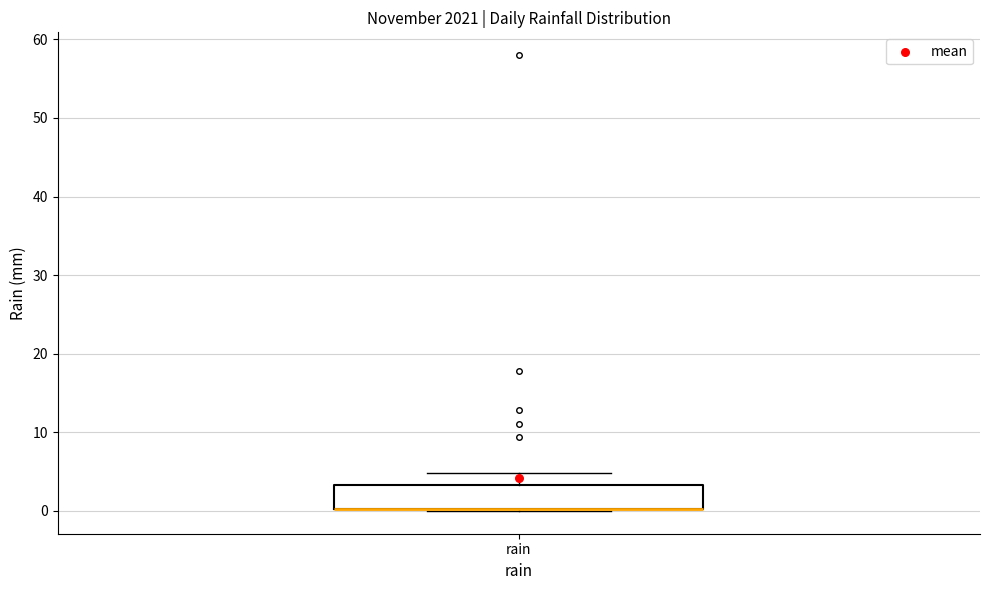

Read this box plot against the y-axis: the position of the median line, the range covered by the box, and the ends of both whiskers. The values are not printed on the chart, so give them approximately, as read against the axis.

median 0 (drawn on the box's lower edge), box 0 to 3, whiskers 0 to 5